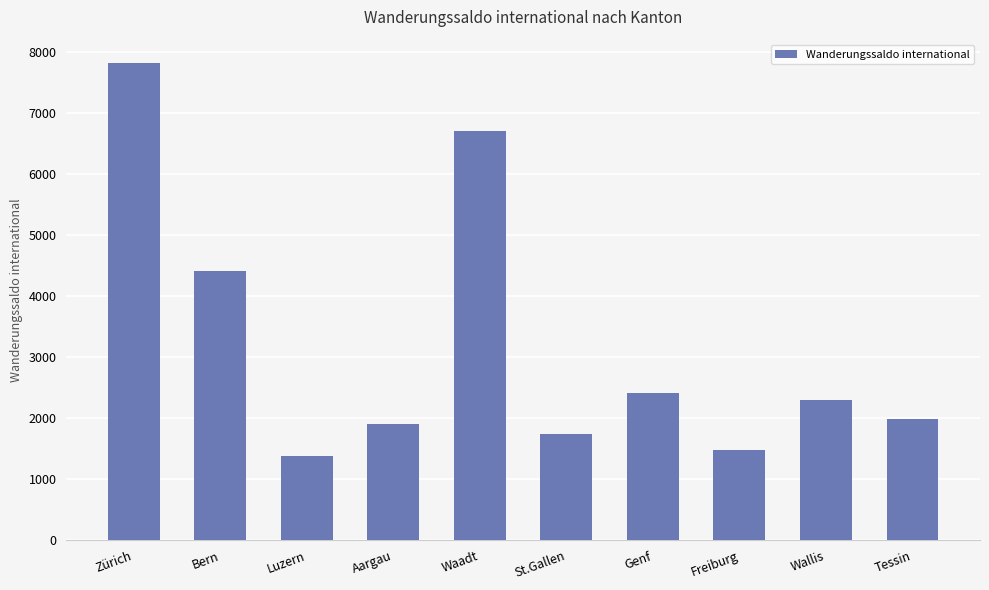

What is the average value?

3209